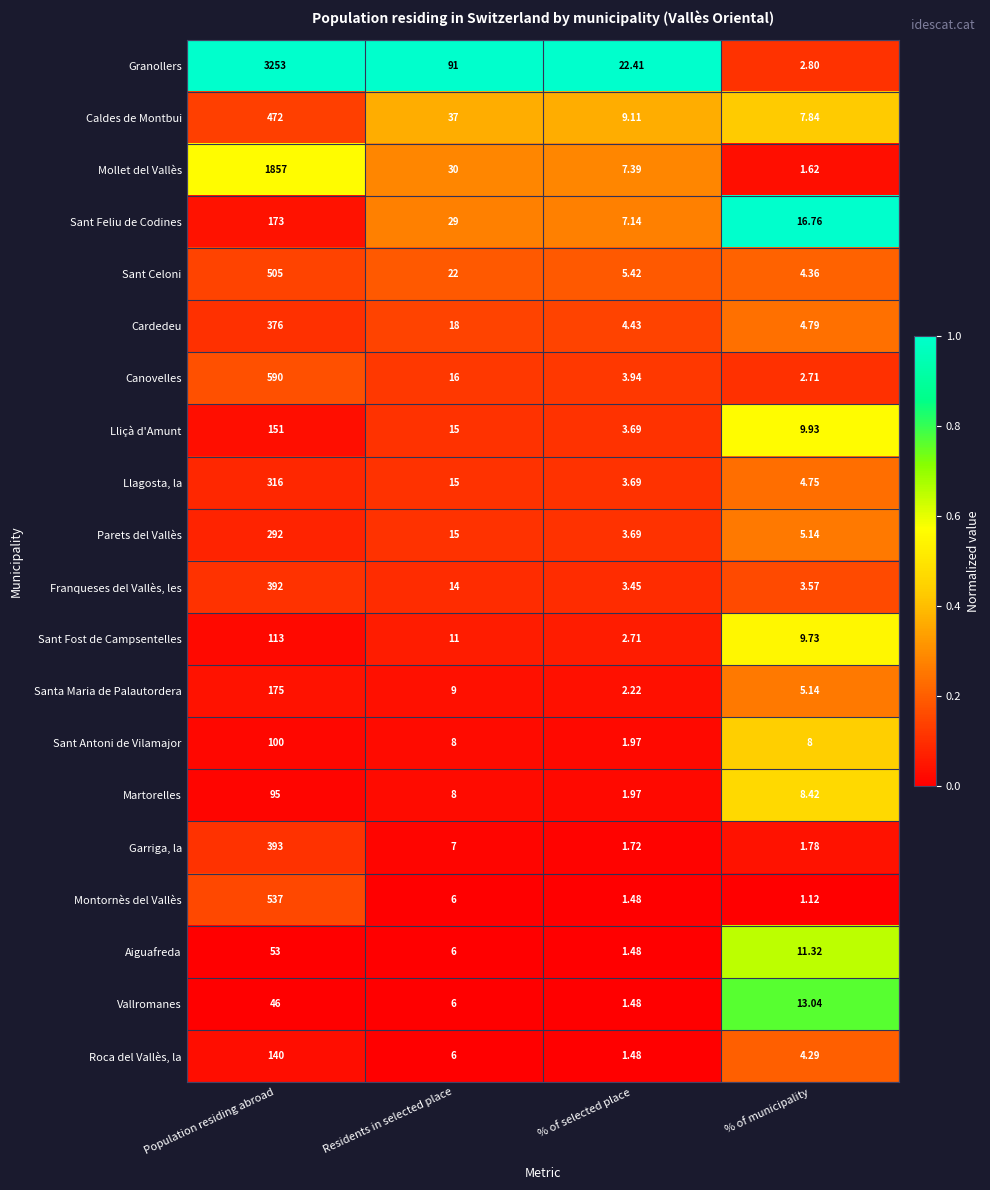

List the series in order of their peak value, lowest first.

Vallromanes, Aiguafreda, Martorelles, Sant Antoni de Vilamajor, Sant Fost de Campsentelles, Roca del Vallès, la, Lliçà d'Amunt, Sant Feliu de Codines, Santa Maria de Palautordera, Parets del Vallès, Llagosta, la, Cardedeu, Franqueses del Vallès, les, Garriga, la, Caldes de Montbui, Sant Celoni, Montornès del Vallès, Canovelles, Mollet del Vallès, Granollers